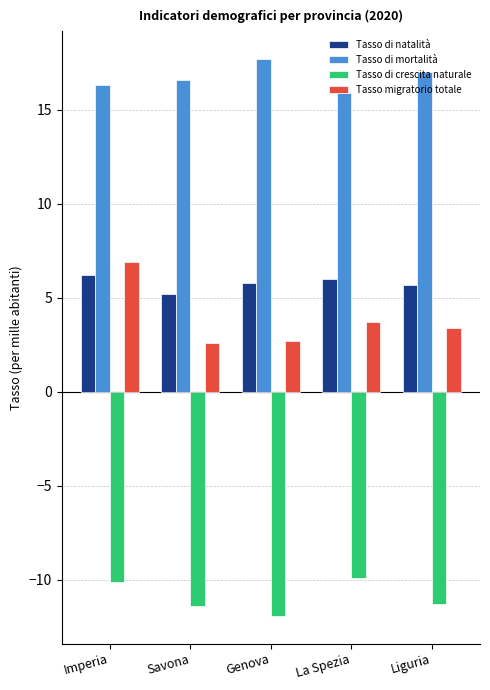

Between Imperia and Genova, which series saw the biggest shift?

Tasso migratorio totale